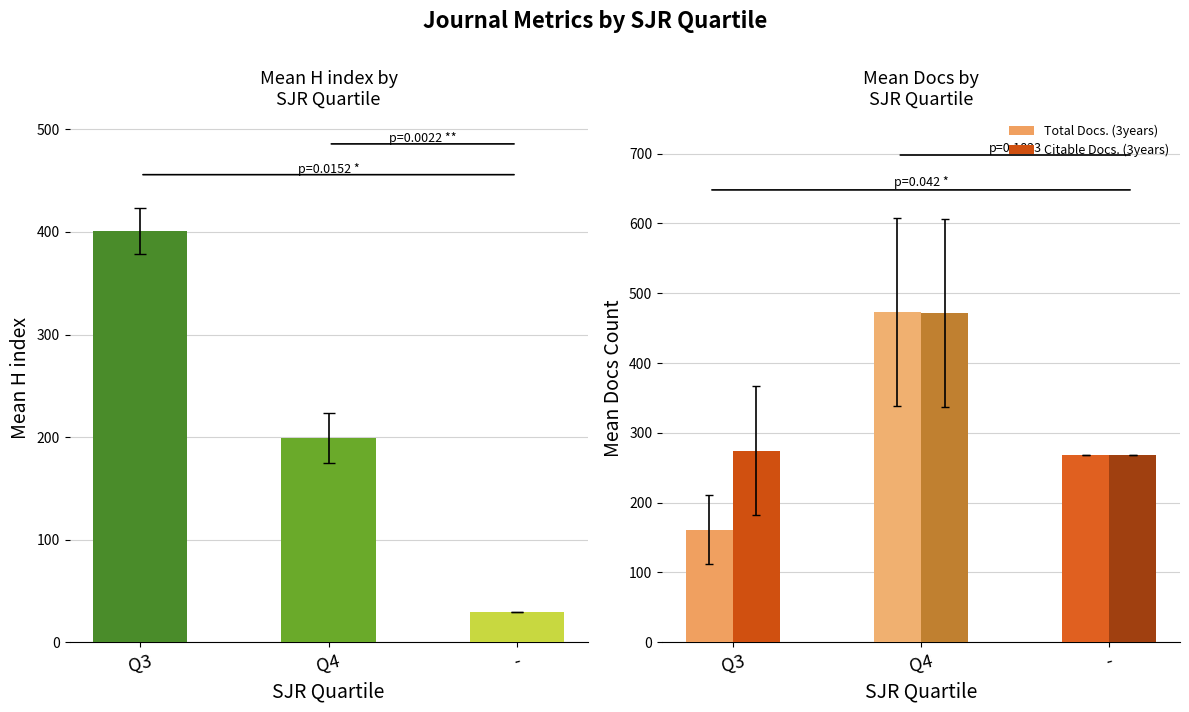

Which series changed the most between Q4 and -?

Total Docs. (3years)